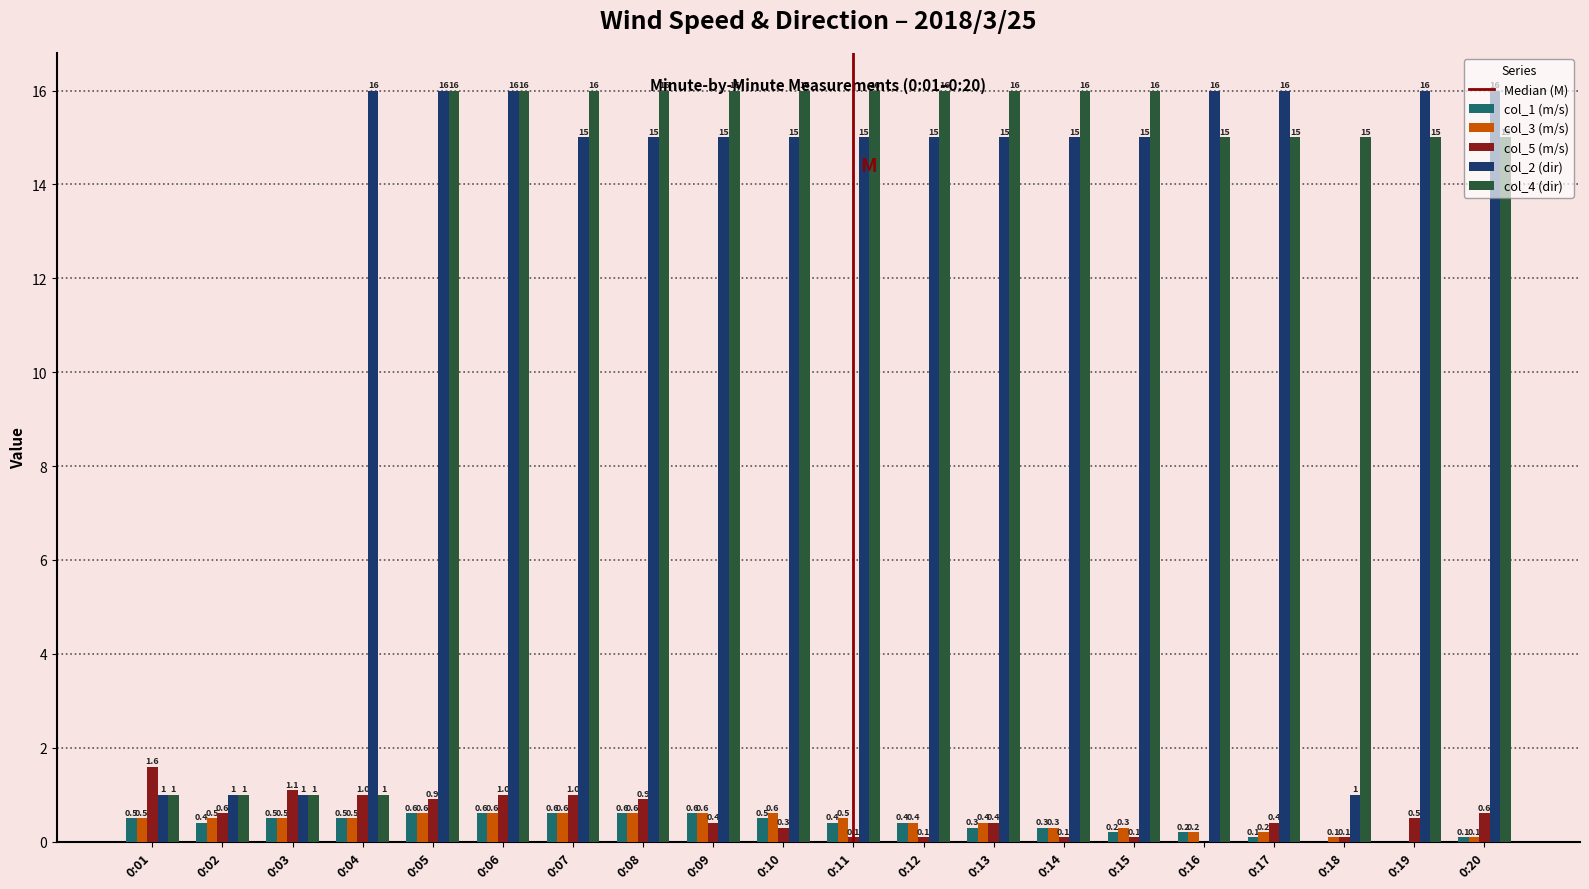

Which series changed the most between 0:03 and 0:07?

col_4 (dir)